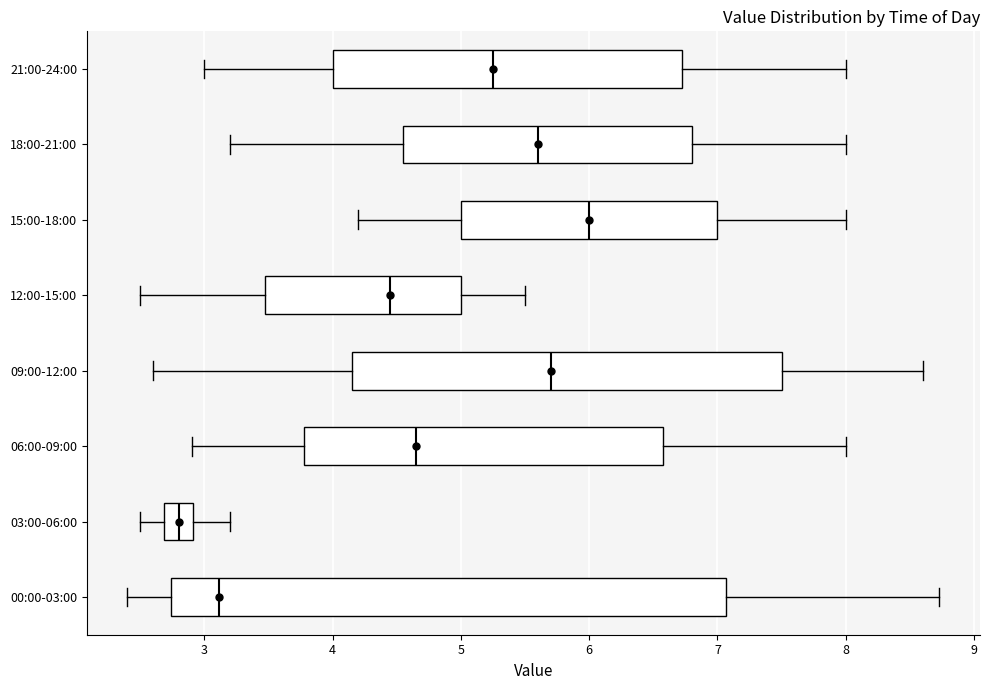

Which box's median line is the furthest to the left?

03:00-06:00